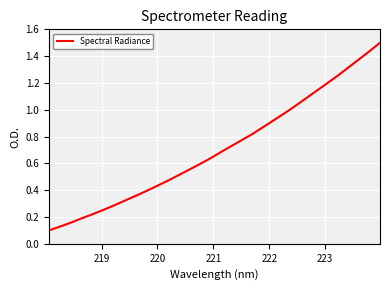

What is the greatest value displayed?

1.5